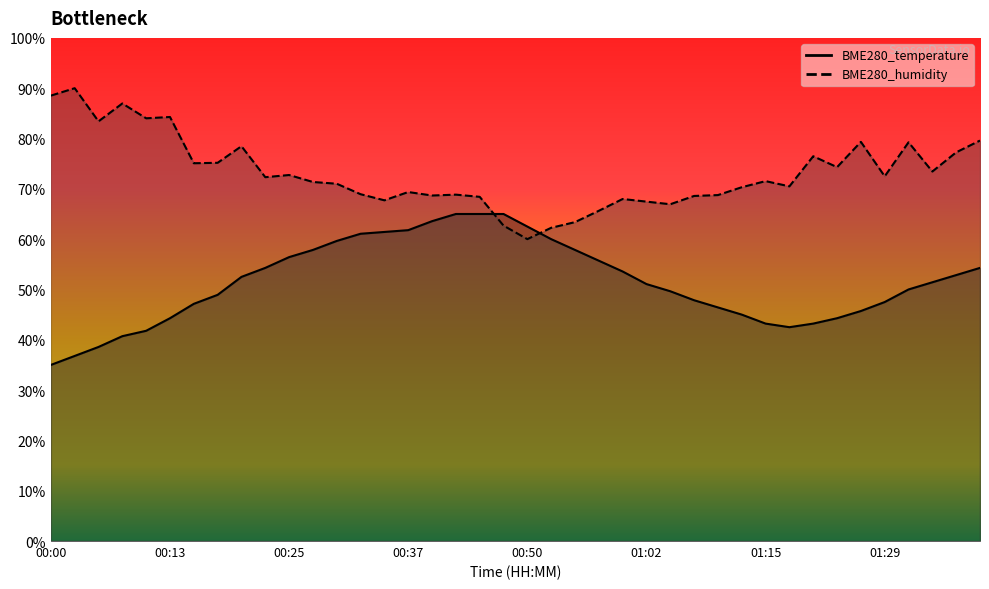

The value of BME280_temperature at 01:05 is 49.6. True or false?

True